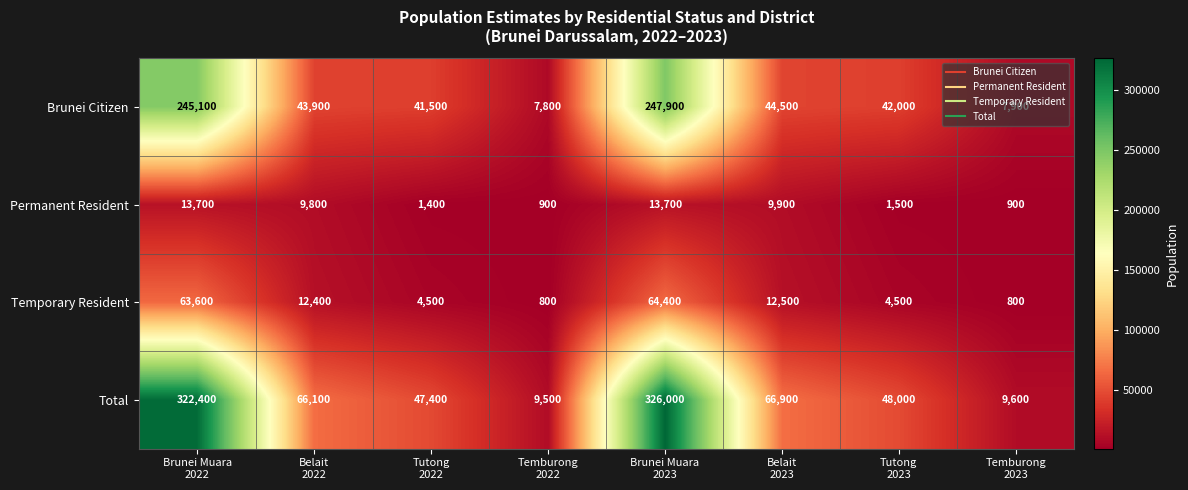

What is the sum of all Permanent Resident values?

51800